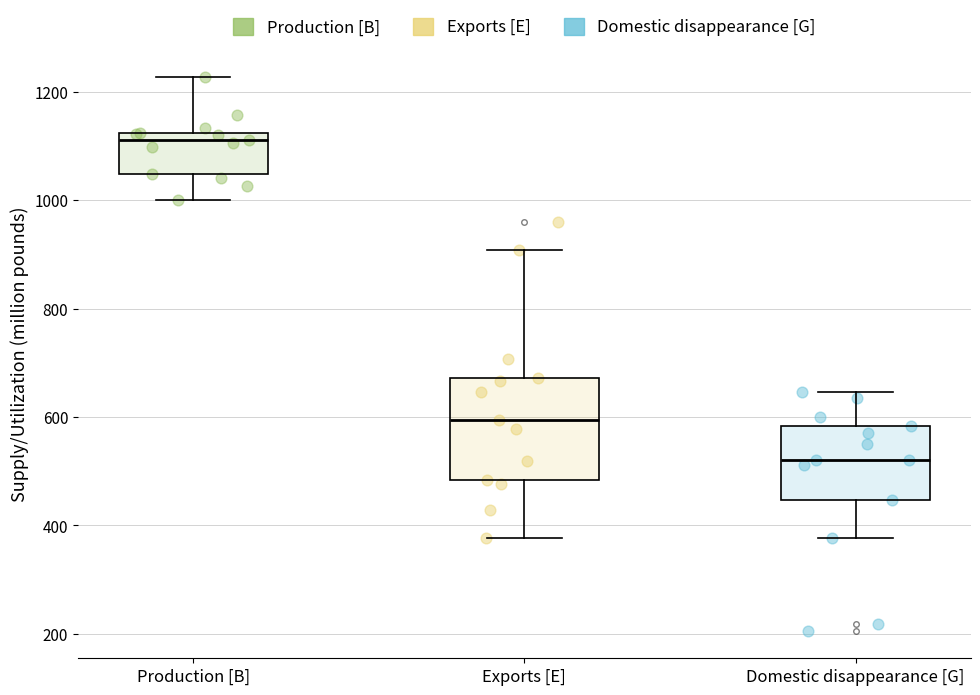

Reading left to right, transcribe this box plot: for each box, give where its median line is, the range the box spans, and where its two whiskers end, as read against the y-axis. The values are not printed on the chart, so give them approximately, as read against the axis.

Production [B]: median 1120 (just below the box's upper edge), box 1040 to 1120, whiskers 1000 to 1220
Exports [E]: median 600, box 480 to 680, whiskers 380 to 900
Domestic disappearance [G]: median 520, box 440 to 580, whiskers 380 to 640